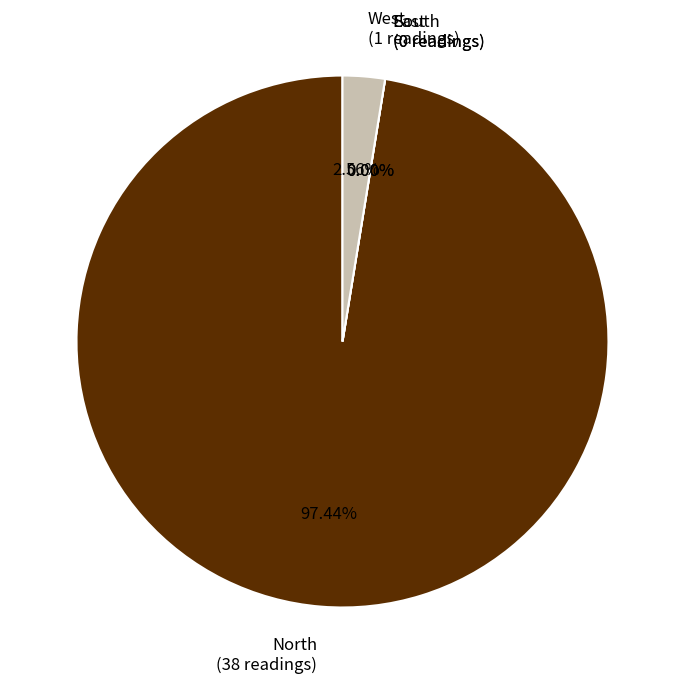

Does 30 represent more than half of the total?

No